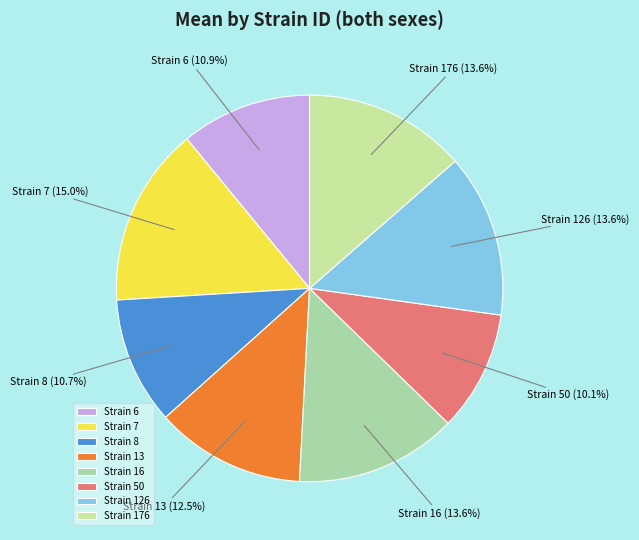

What is the smallest slice in the pie chart?

Strain 50